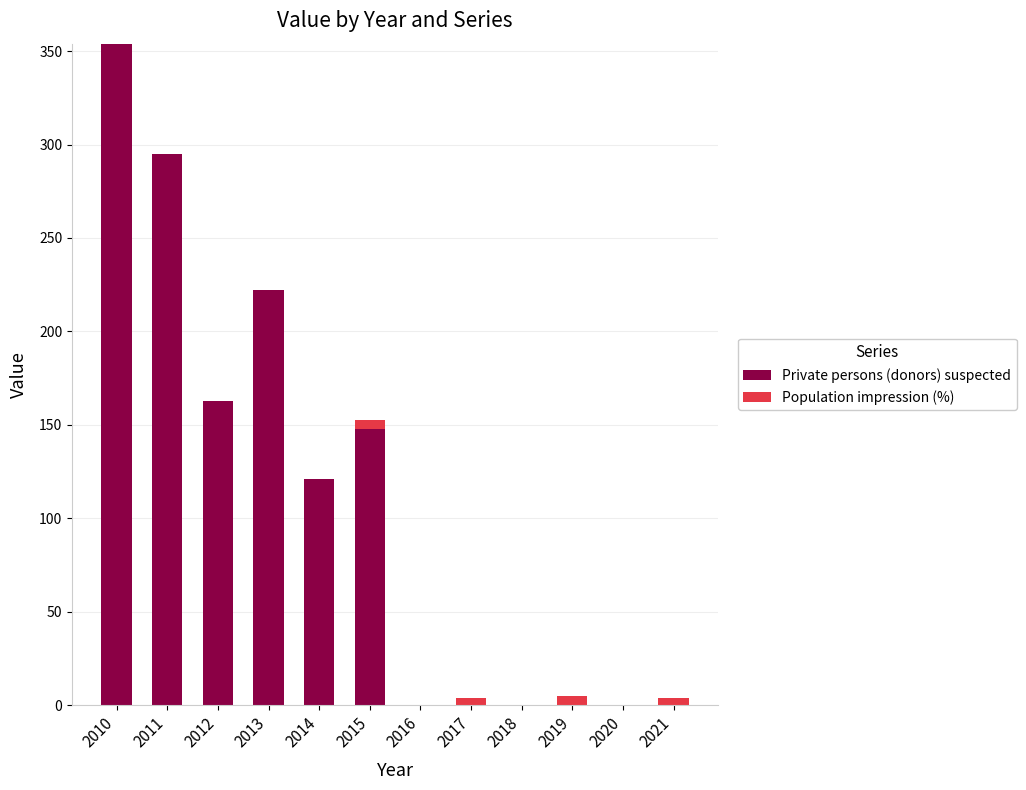

Which category has the highest value in the Private persons (donors) suspected series?

2010